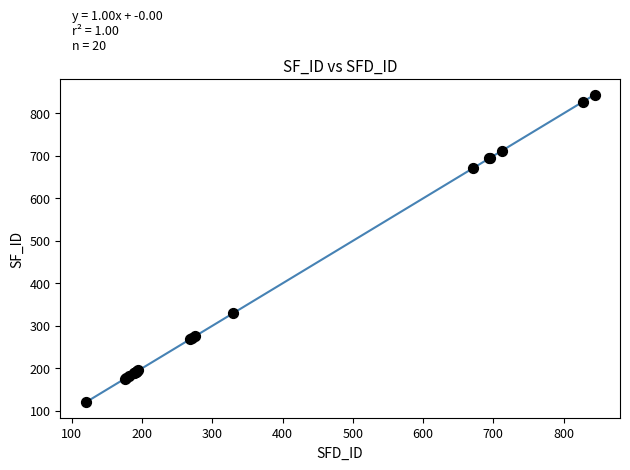

What Y value in the scatter plot is closest to 482?

330